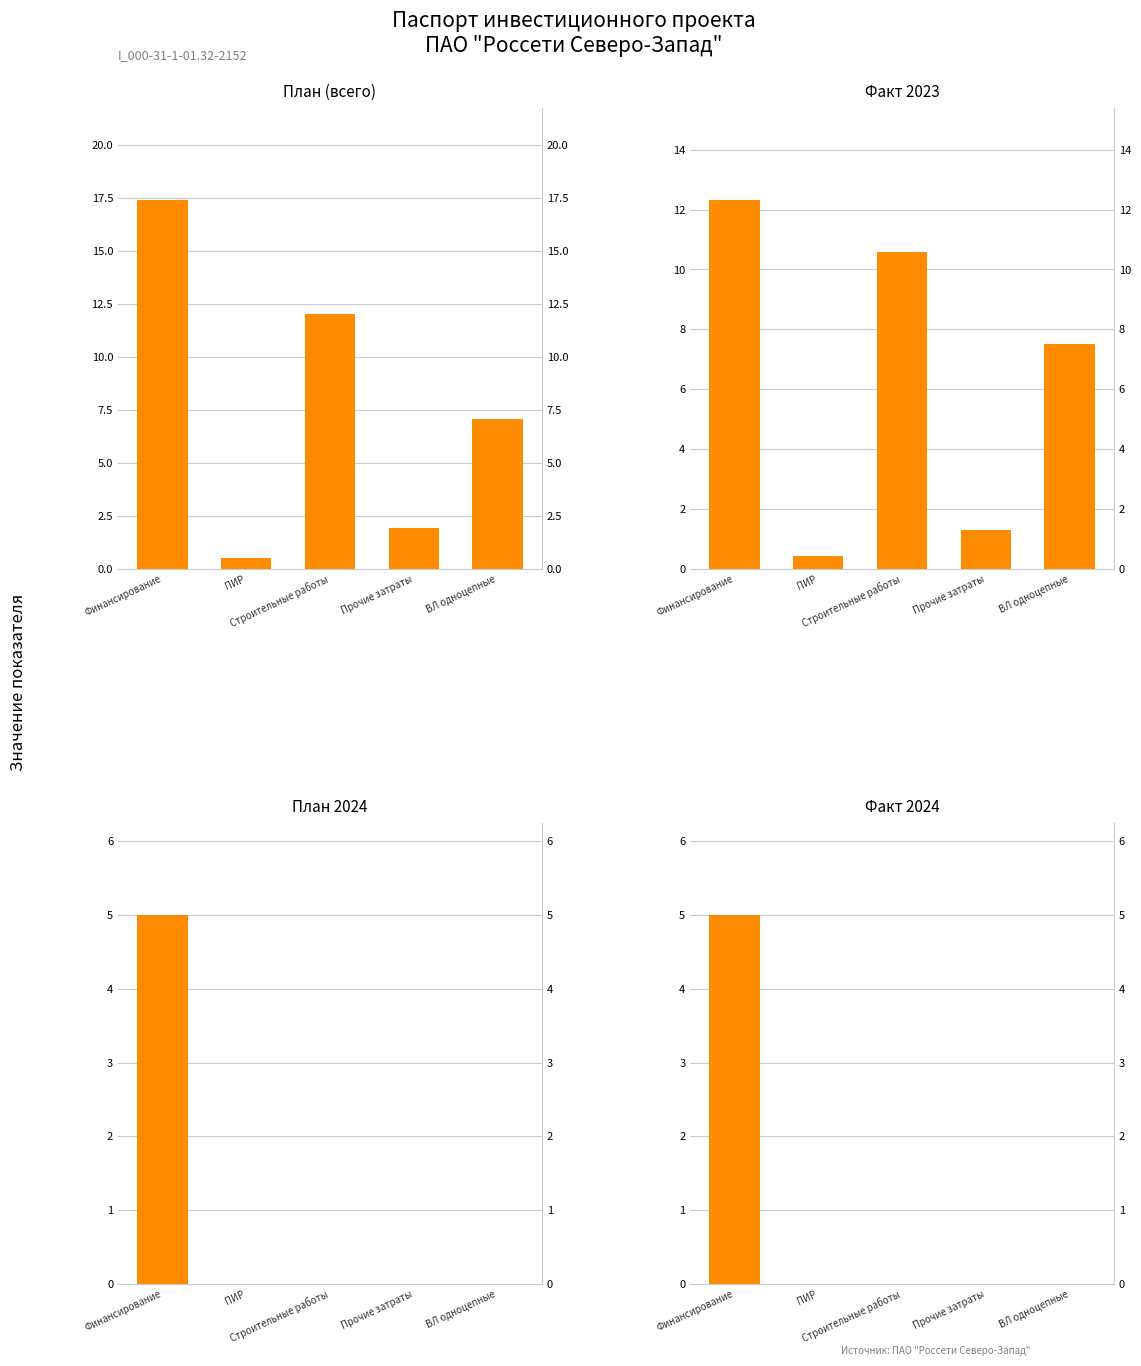

What is the total value across all series at ПИР?

0.9